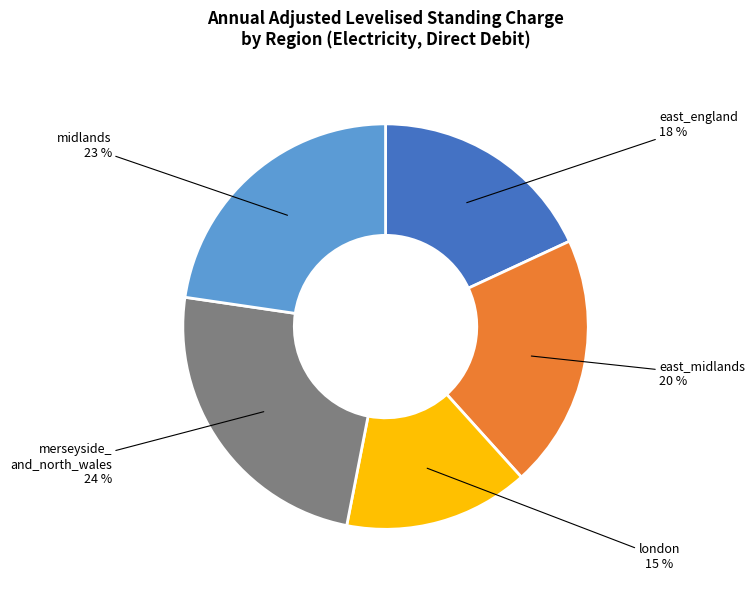

Is it true that east_midlands is 30% of the pie?

False